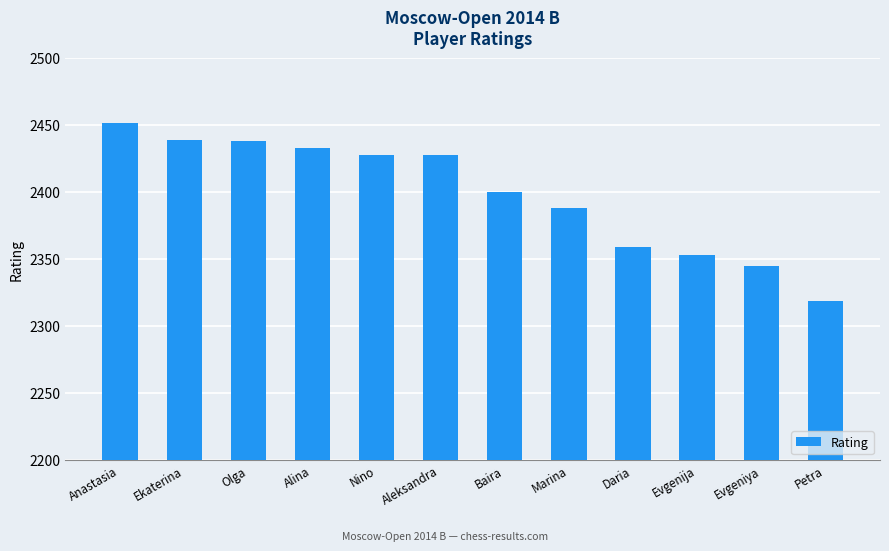

Which has a higher value, Evgeniya or Alina?

Alina